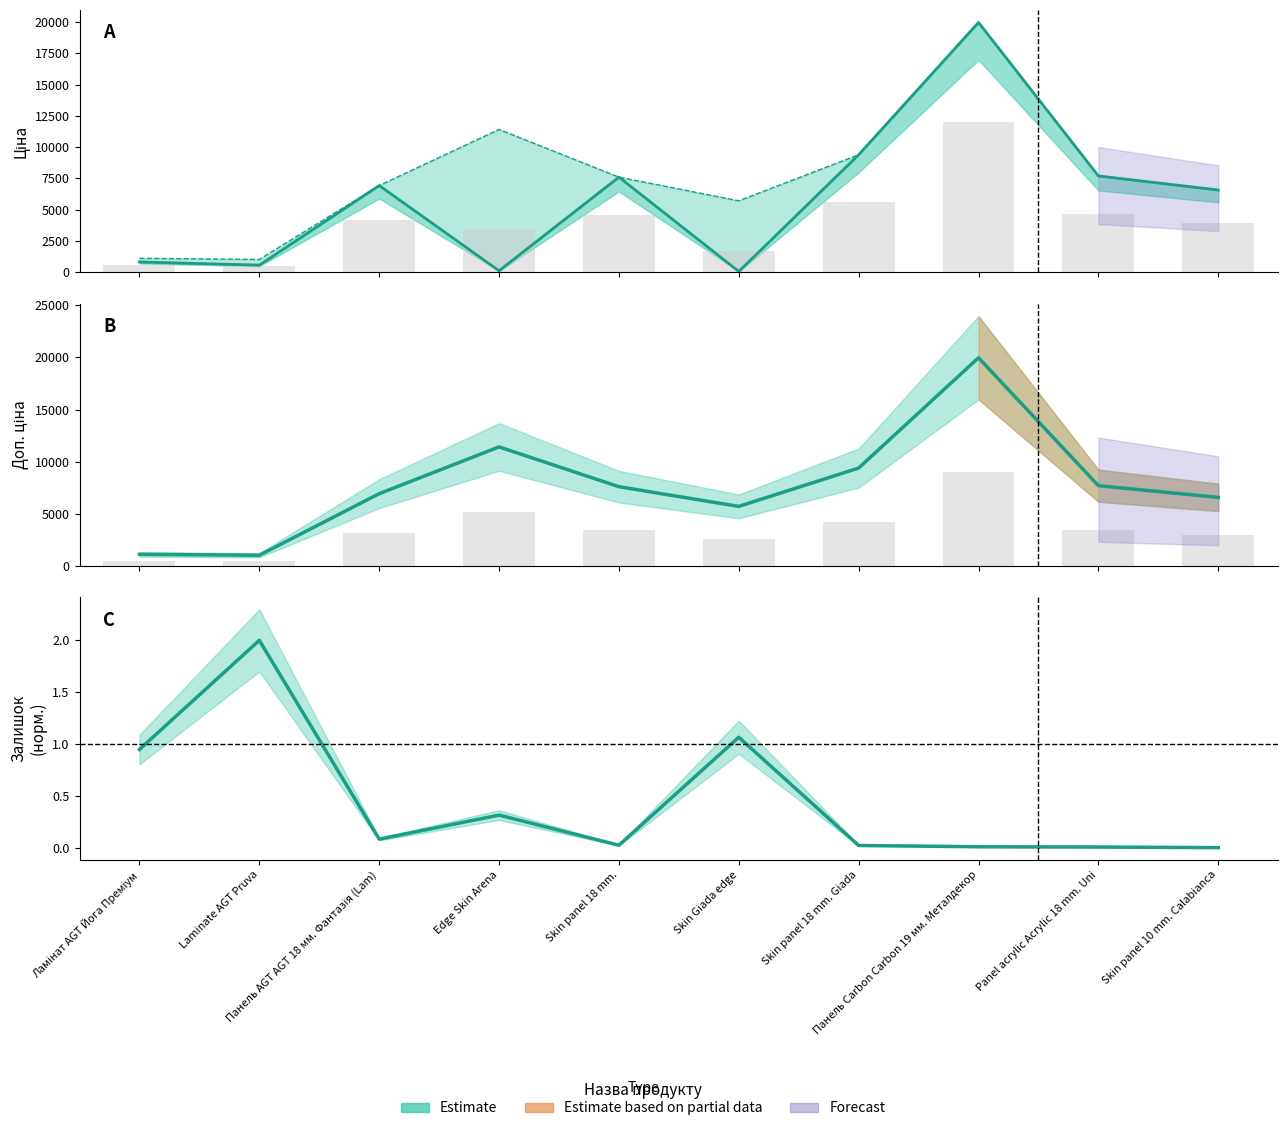

At which label is Доп. ціна closest to 10491?

Edge Skin Arena